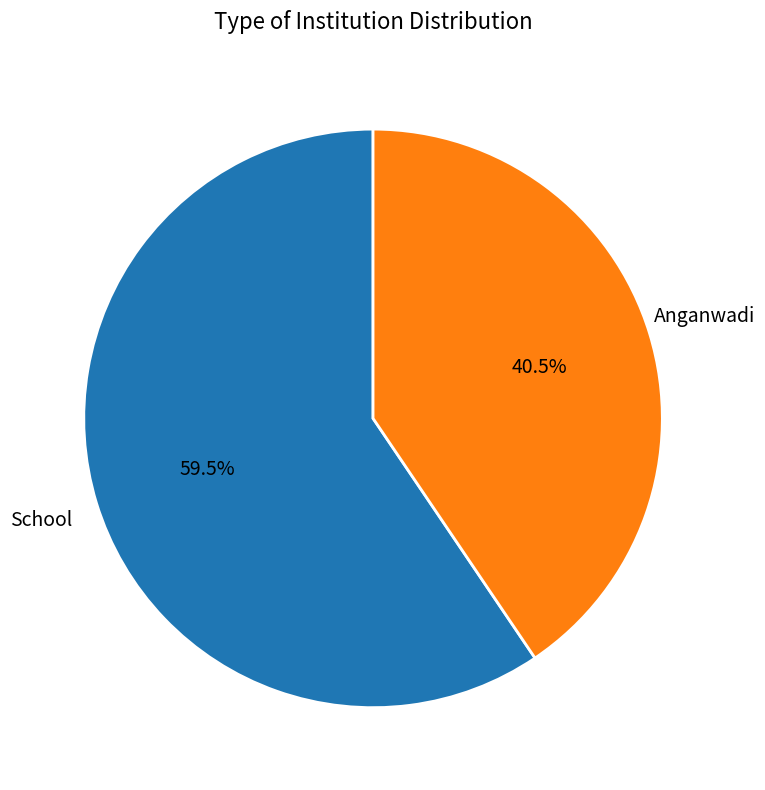

Is there a majority slice in this chart?

Yes